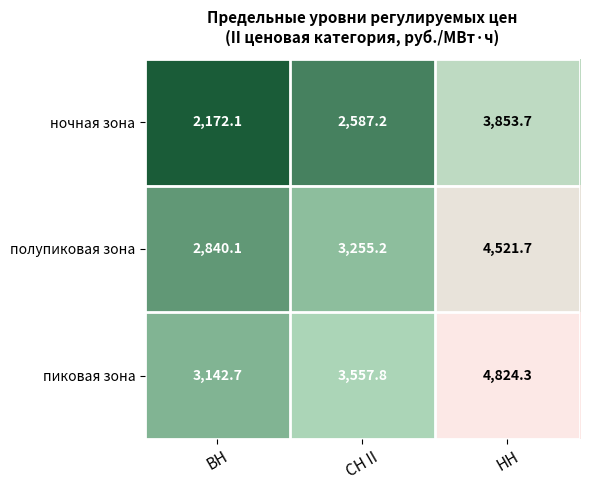

What is the sum of all ночная зона values?

8613.0